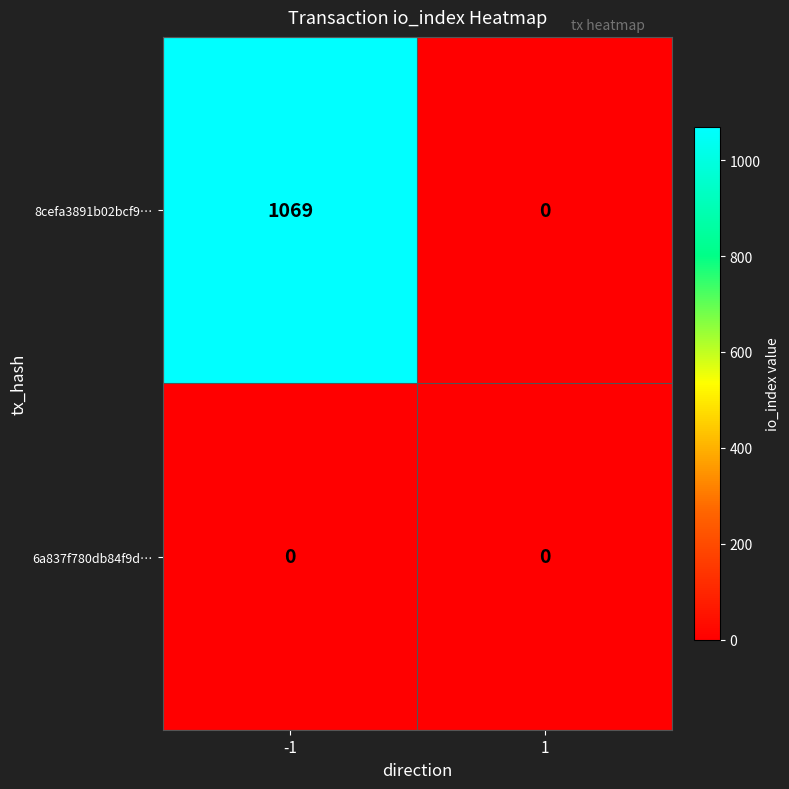

List the series in order of their peak value, highest first.

8cefa3891b02bcf9…, 6a837f780db84f9d…